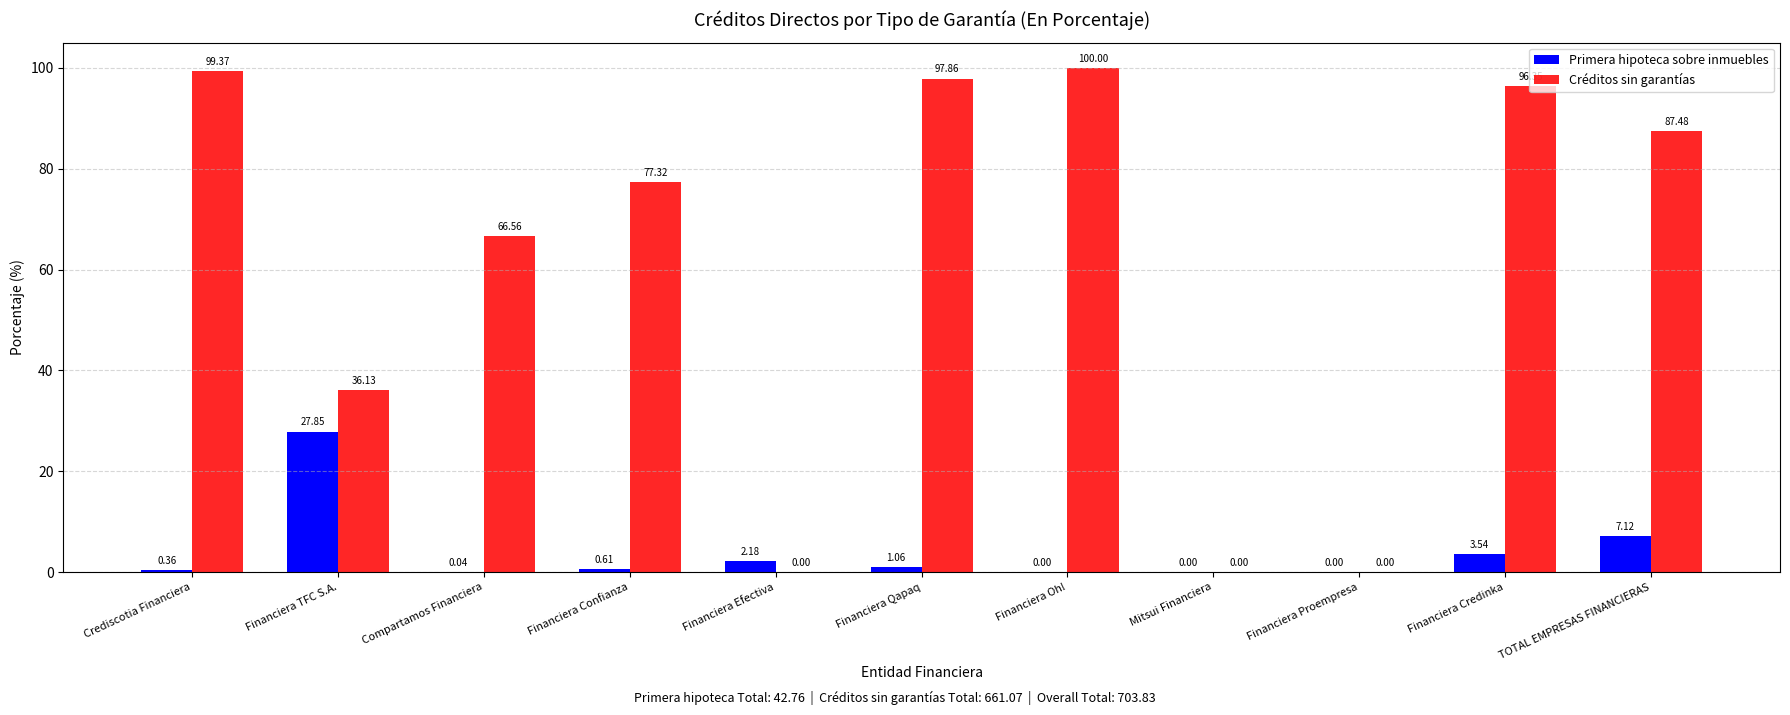

Which series has the largest total across all categories?

Créditos sin garantías